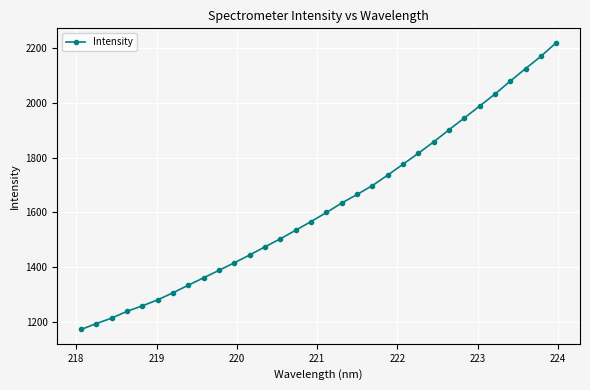

How many distinct data groups are displayed?

1